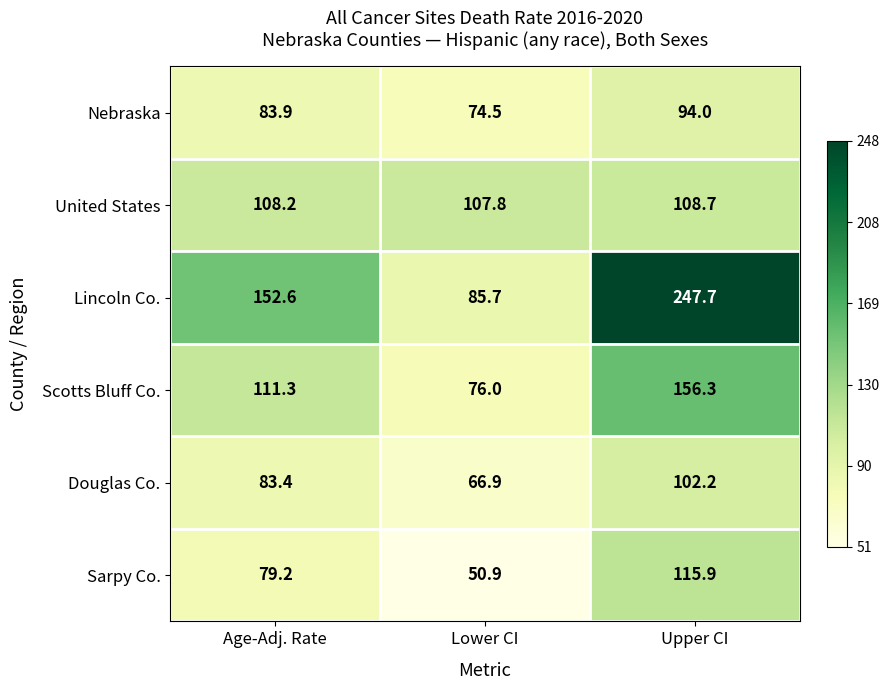

Rank the categories by Douglas Co. value from highest to lowest.

Upper CI, Age-Adj. Rate, Lower CI